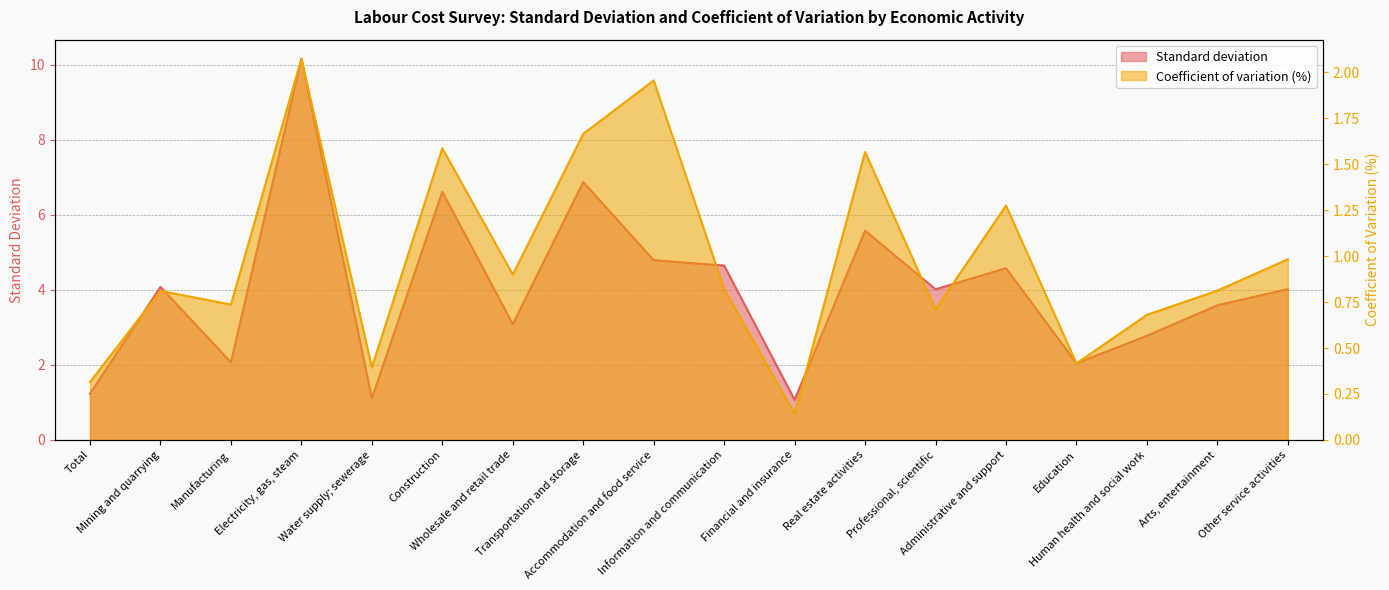

What is the difference between the highest and lowest values at Real estate activities?

4.0